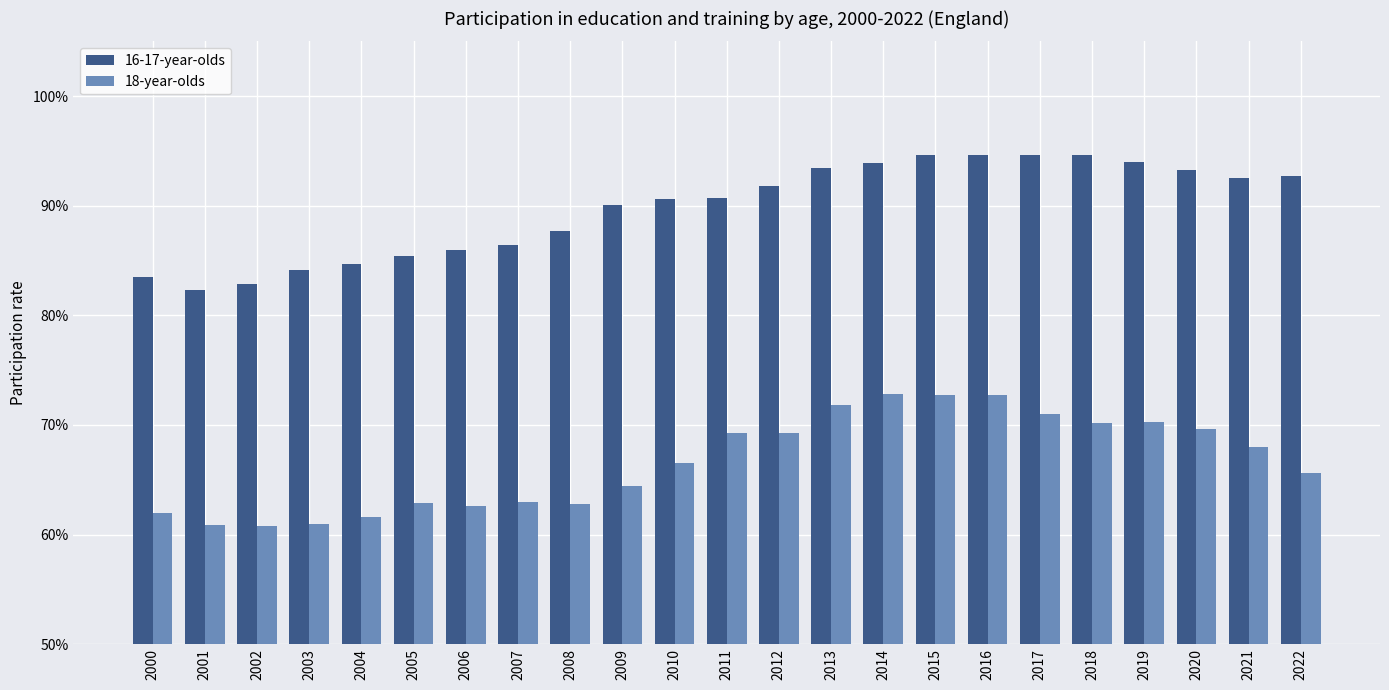

What are all the series names shown in the legend?

16-17-year-olds, 18-year-olds